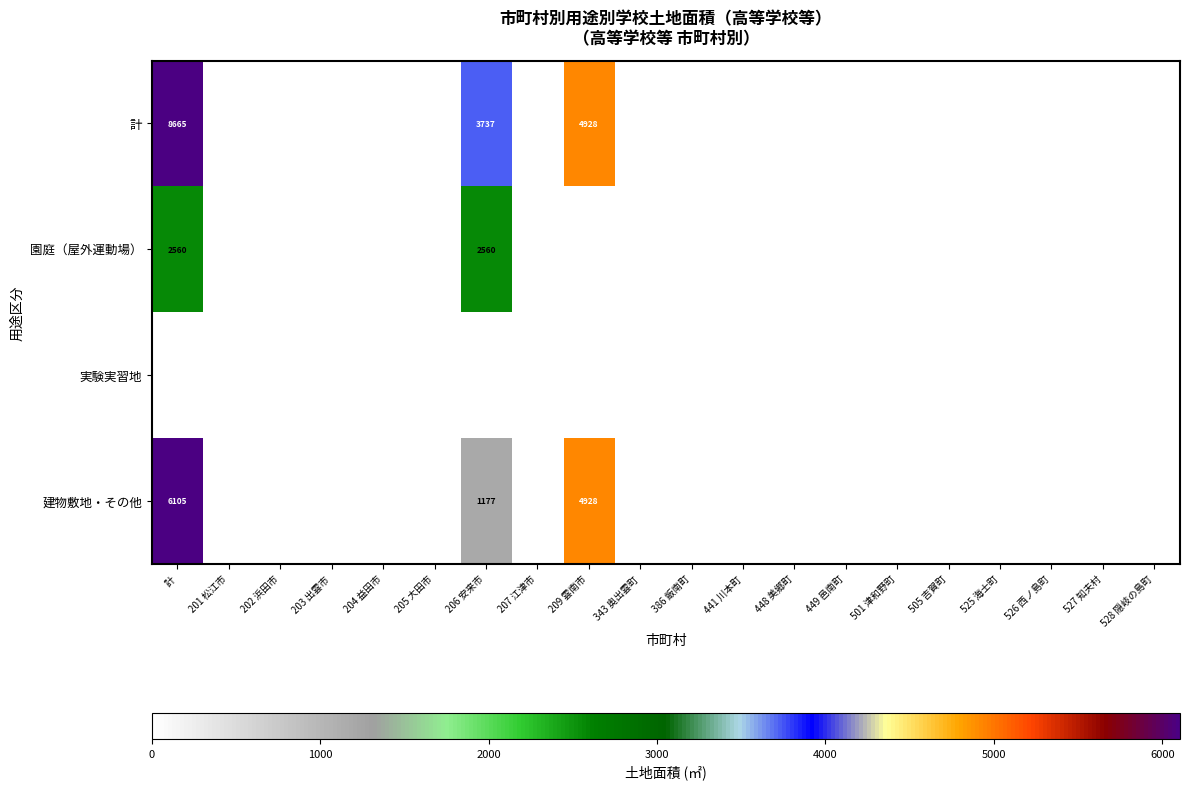

What is the greatest value displayed?

8665